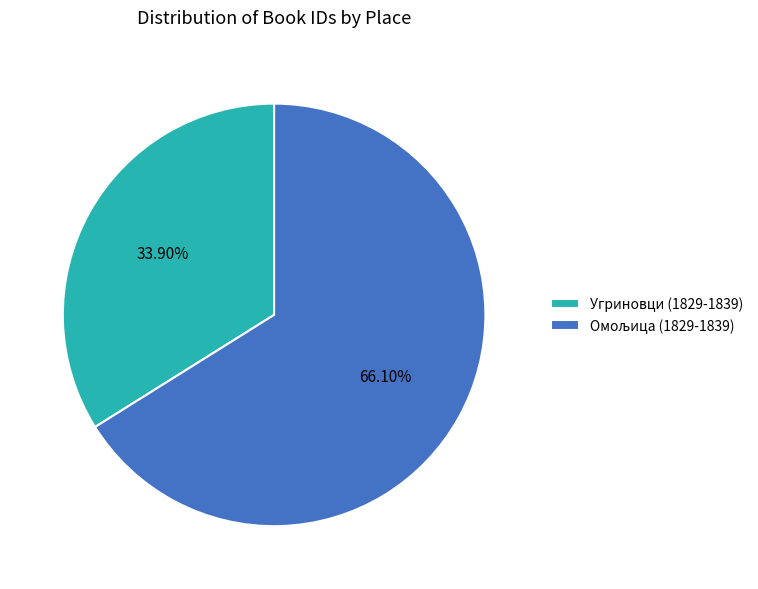

How many slices are in this pie chart?

2